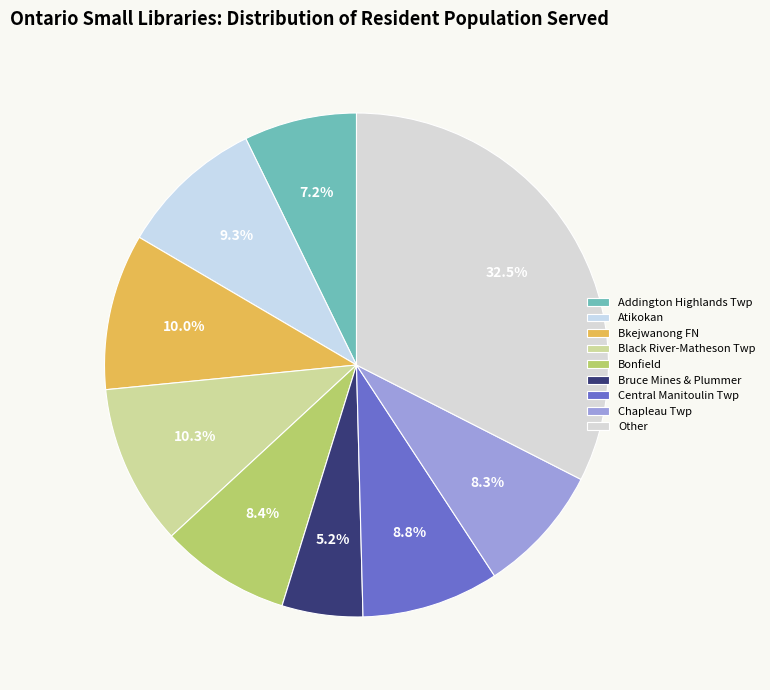

What percentage is NOT represented by Black River-Matheson Twp?

89.7%